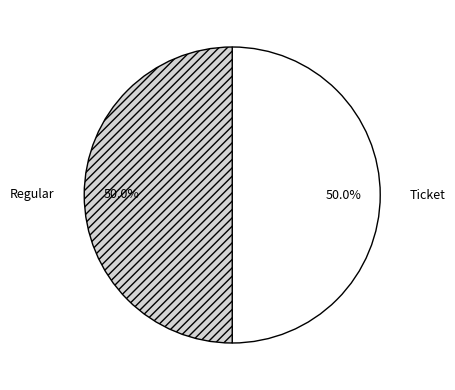

To the nearest percent, what is the combined percentage of Regular and Ticket?

100%